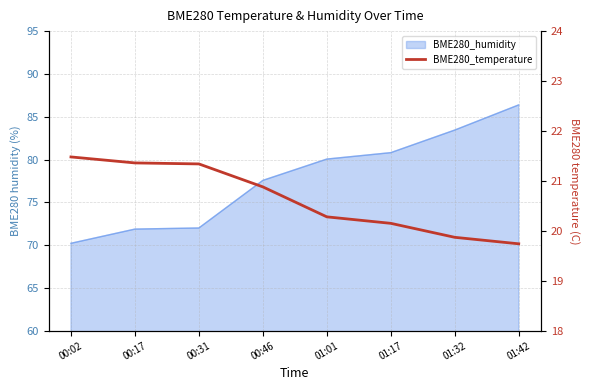

How many data points does each series have?

8